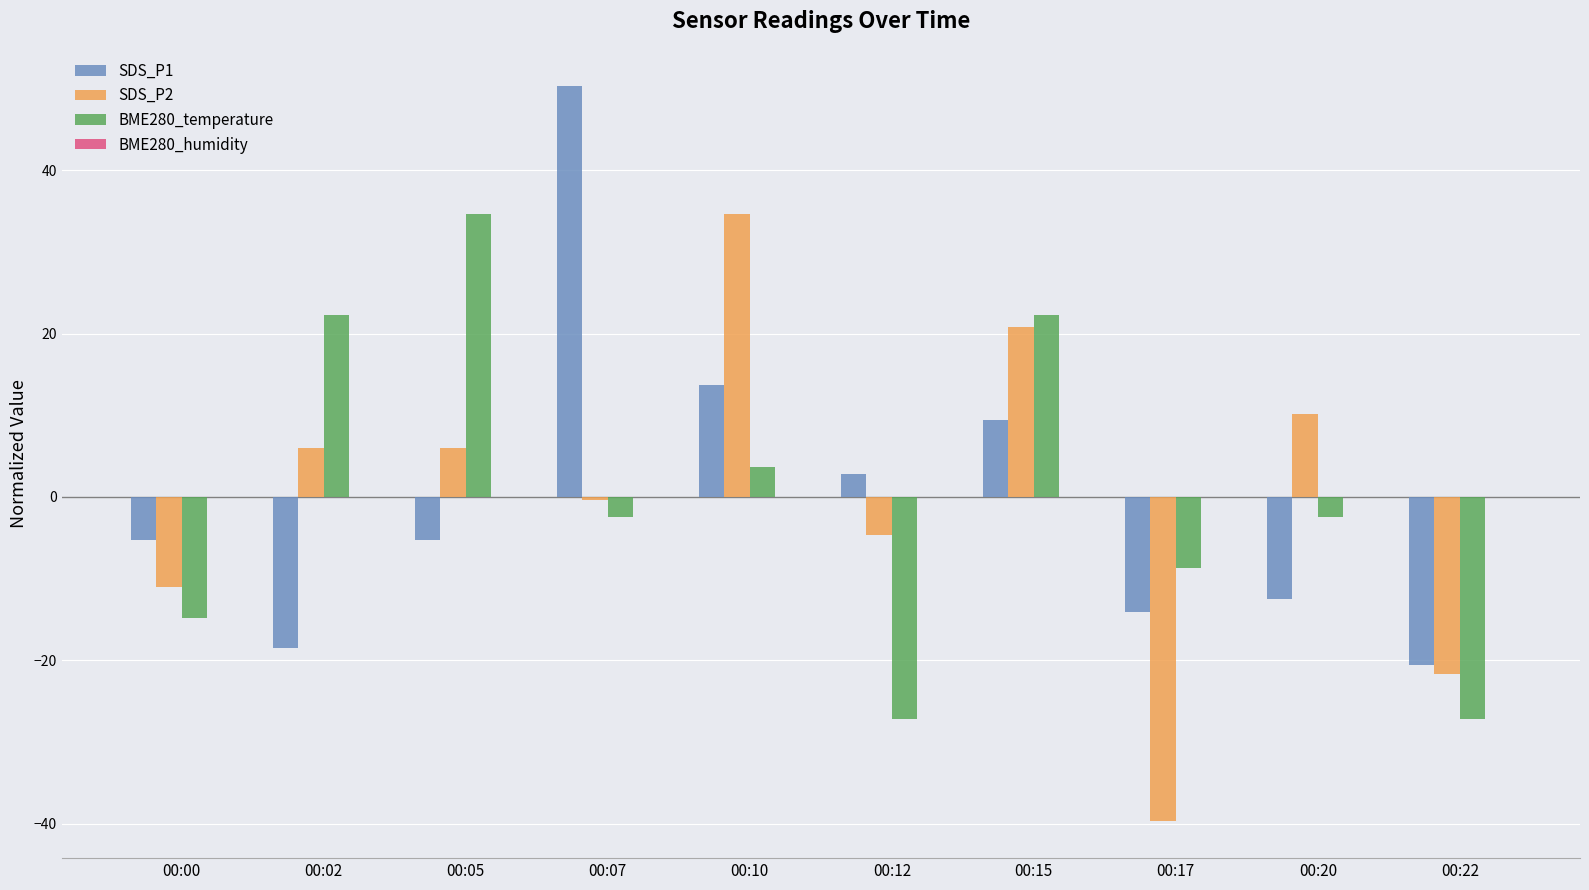

Reading right to left, what are all the values shown in this chart?

SDS_P1: 00:22=-20.6	00:20=-12.5	00:17=-14.1	00:15=9.4	00:12=2.8	00:10=13.8	00:07=50.4	00:05=-5.3	00:02=-18.5	00:00=-5.3
SDS_P2: 00:22=-21.7	00:20=10.2	00:17=-39.7	00:15=20.8	00:12=-4.7	00:10=34.6	00:07=-0.4	00:05=5.9	00:02=5.9	00:00=-11.0
BME280_temperature: 00:22=-27.2	00:20=-2.5	00:17=-8.7	00:15=22.3	00:12=-27.2	00:10=3.7	00:07=-2.5	00:05=34.7	00:02=22.3	00:00=-14.9